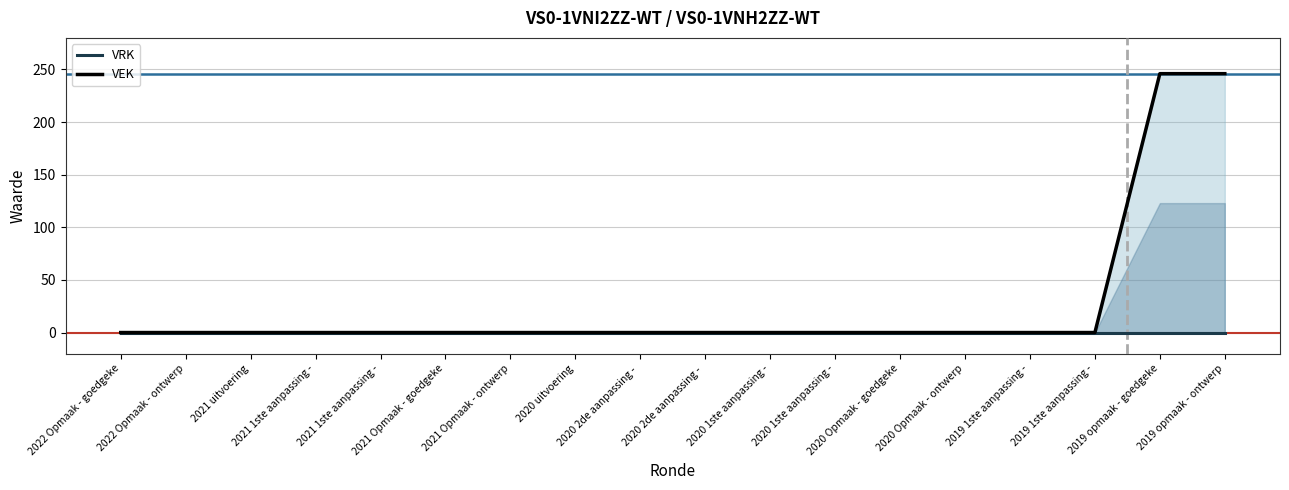

True or false: VEK and VRK intersect in this chart.

False